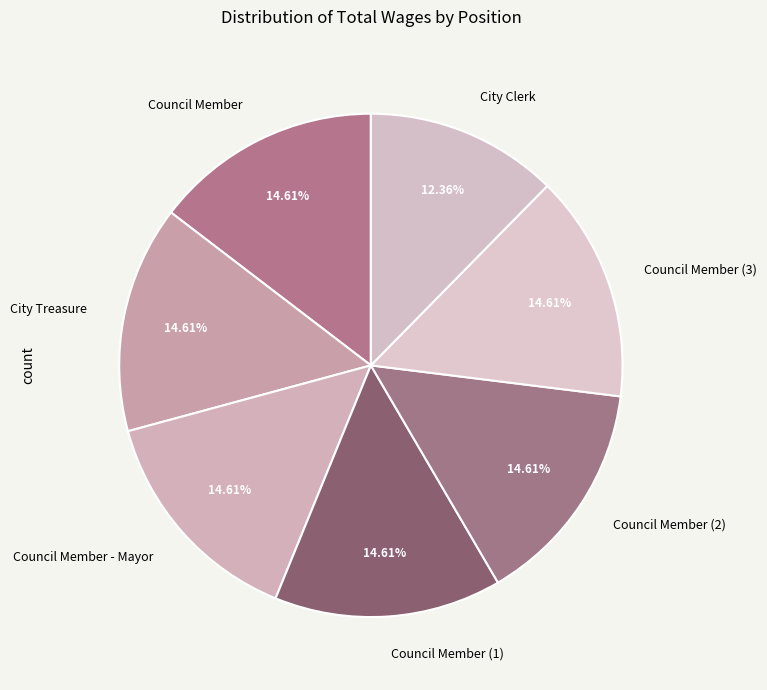

What percentage is the City Clerk slice, to the nearest percent?

12%